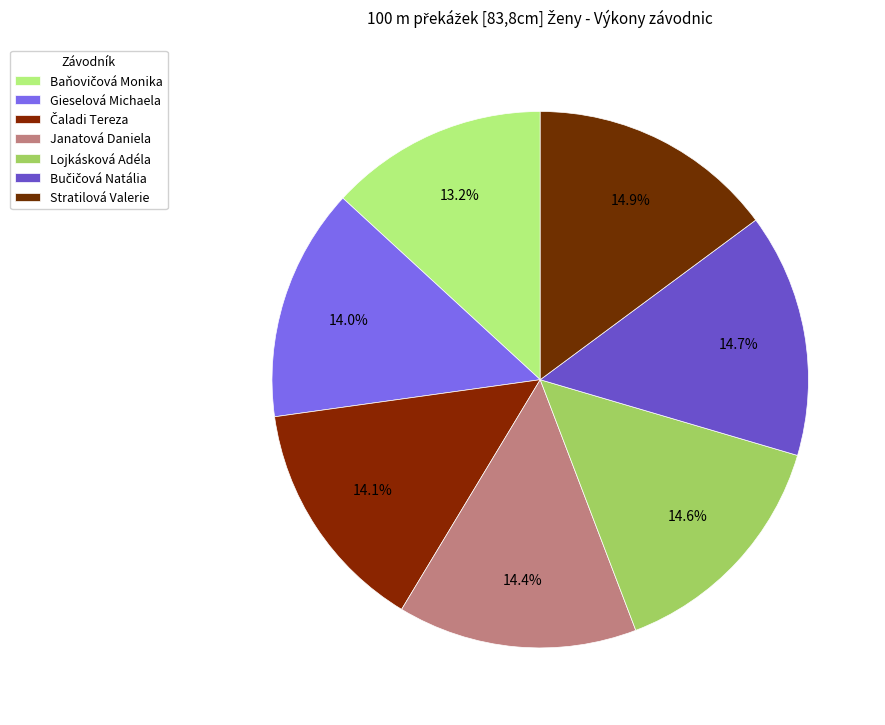

What is the largest slice in the pie chart?

Stratilová Valerie